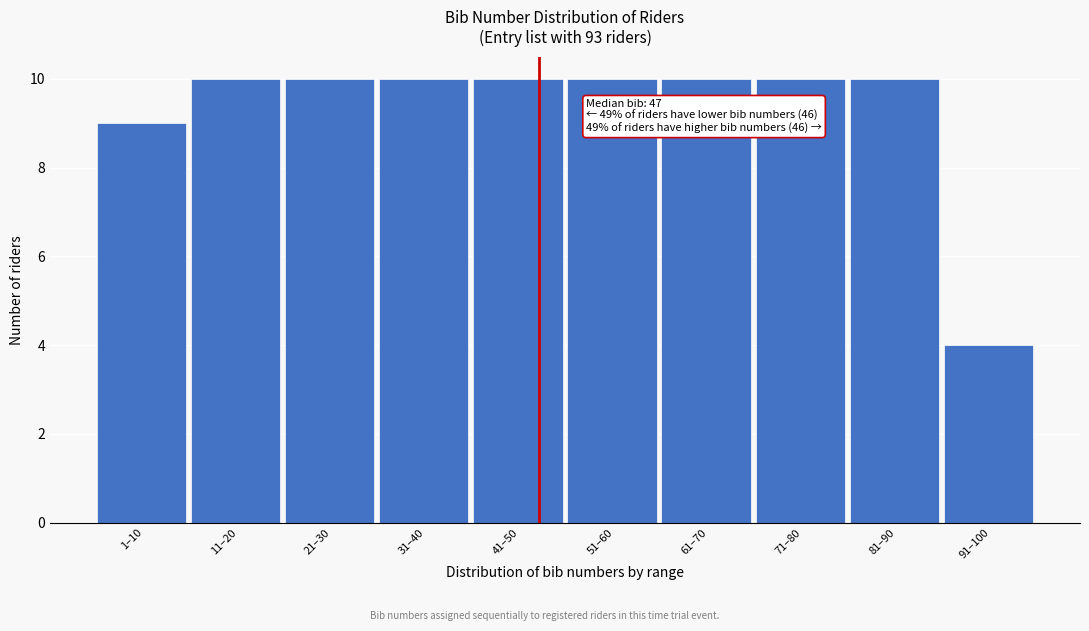

Reading left to right, list all the values displayed in this chart.

1–10=9	11–20=10	21–30=10	31–40=10	41–50=10	51–60=10	61–70=10	71–80=10	81–90=10	91–100=4